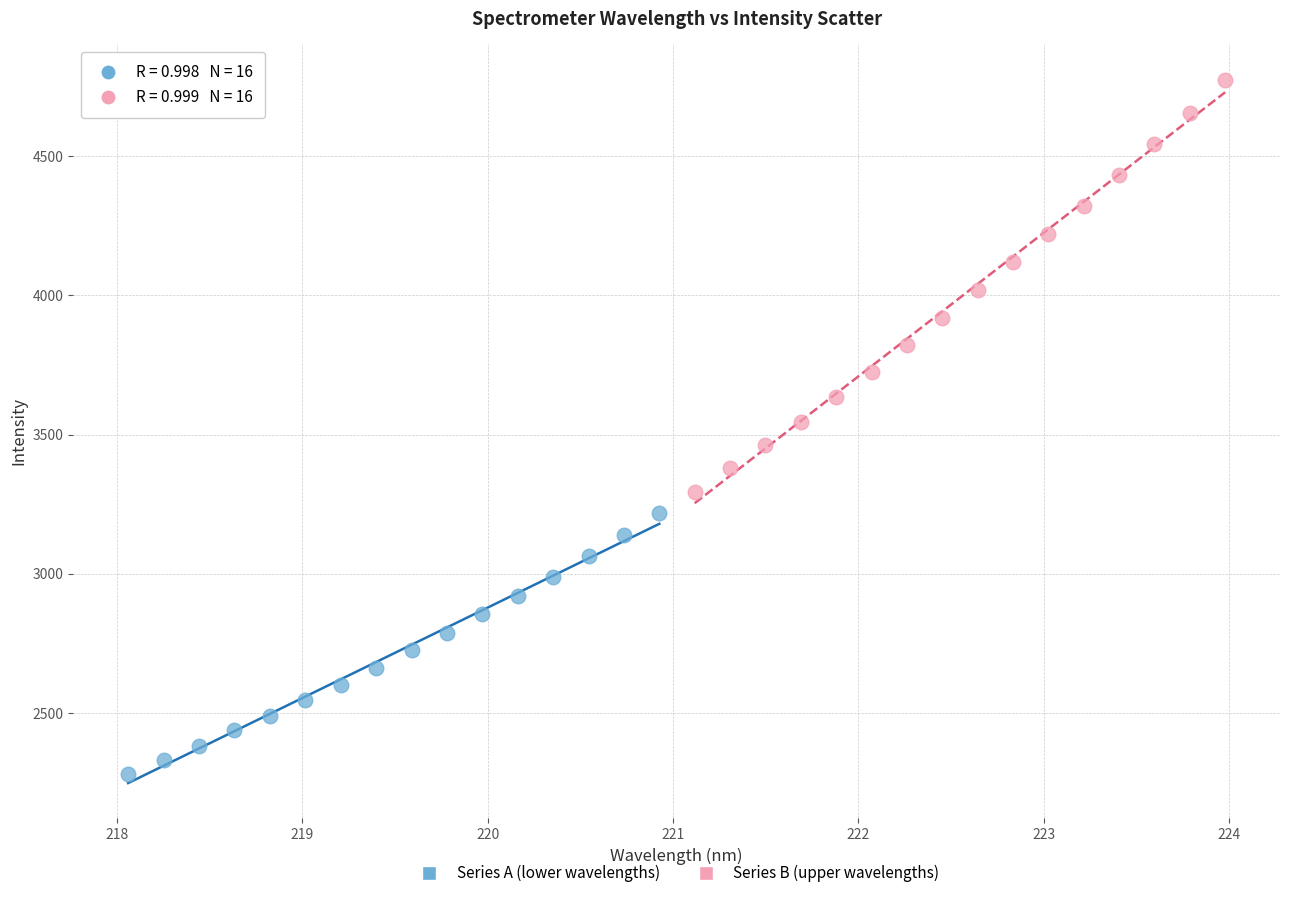

Which series has the largest Y range (max minus min)?

Series B (upper wavelengths)